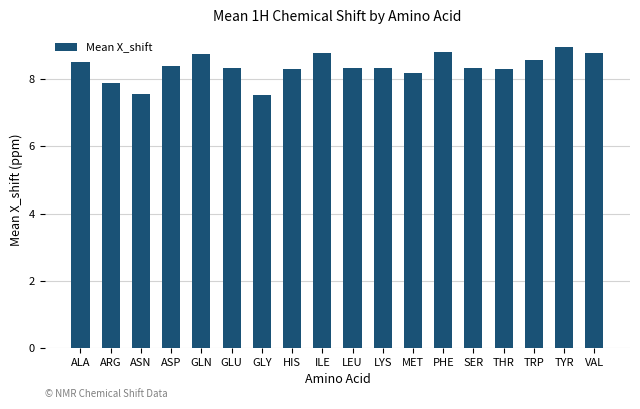

Approximately how many times larger is the value at LYS compared to THR?

1.0